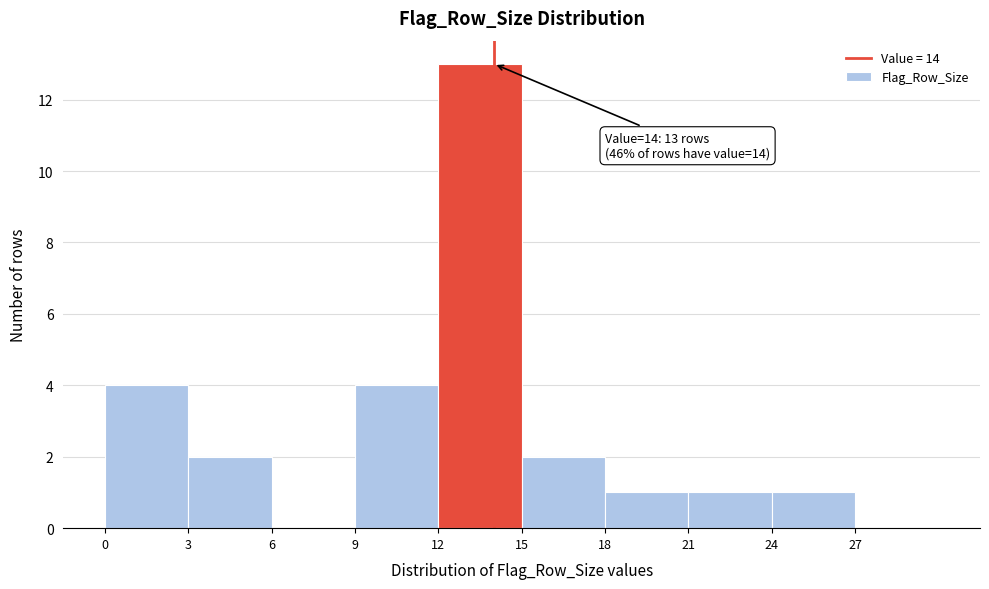

Which range on the x-axis has the tallest bar?

12 to 15